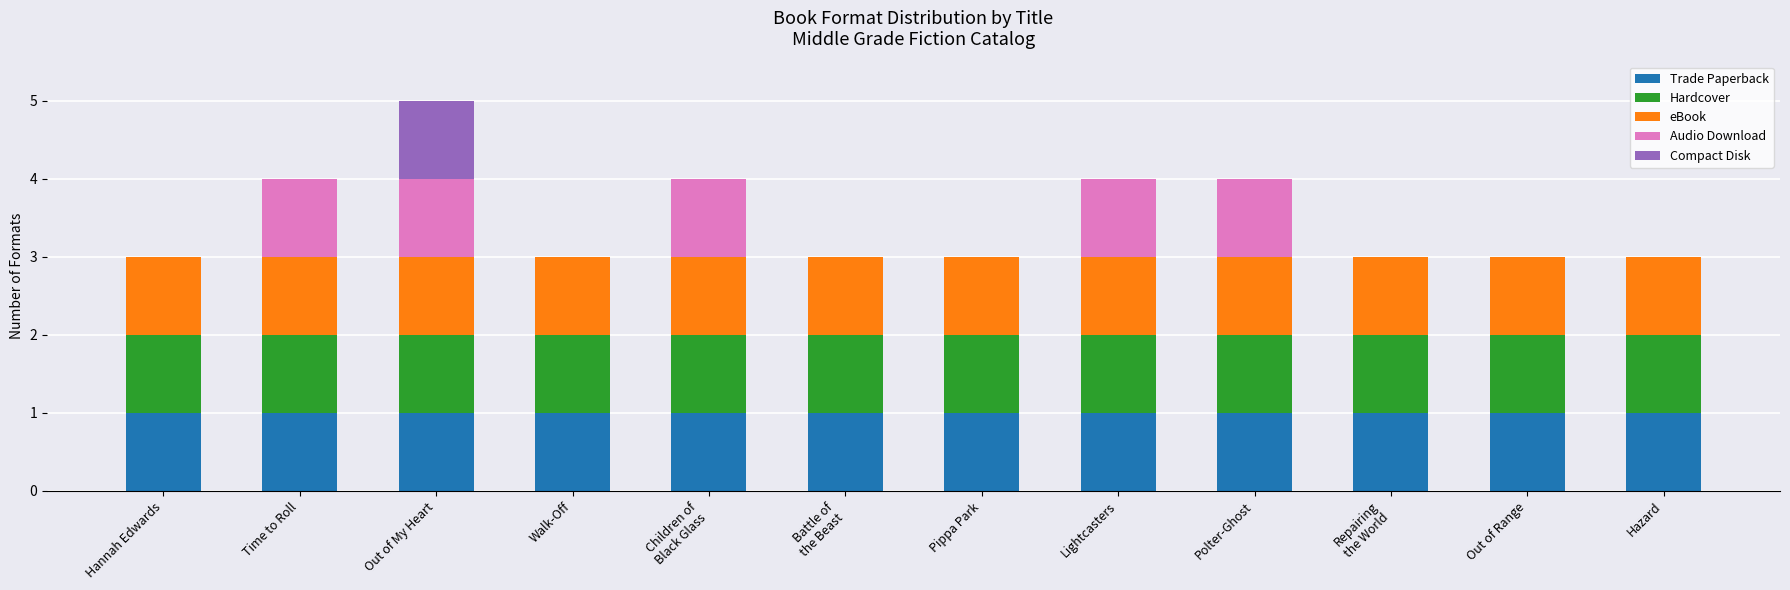

At which category is the sum across all series the highest?

Out of My Heart